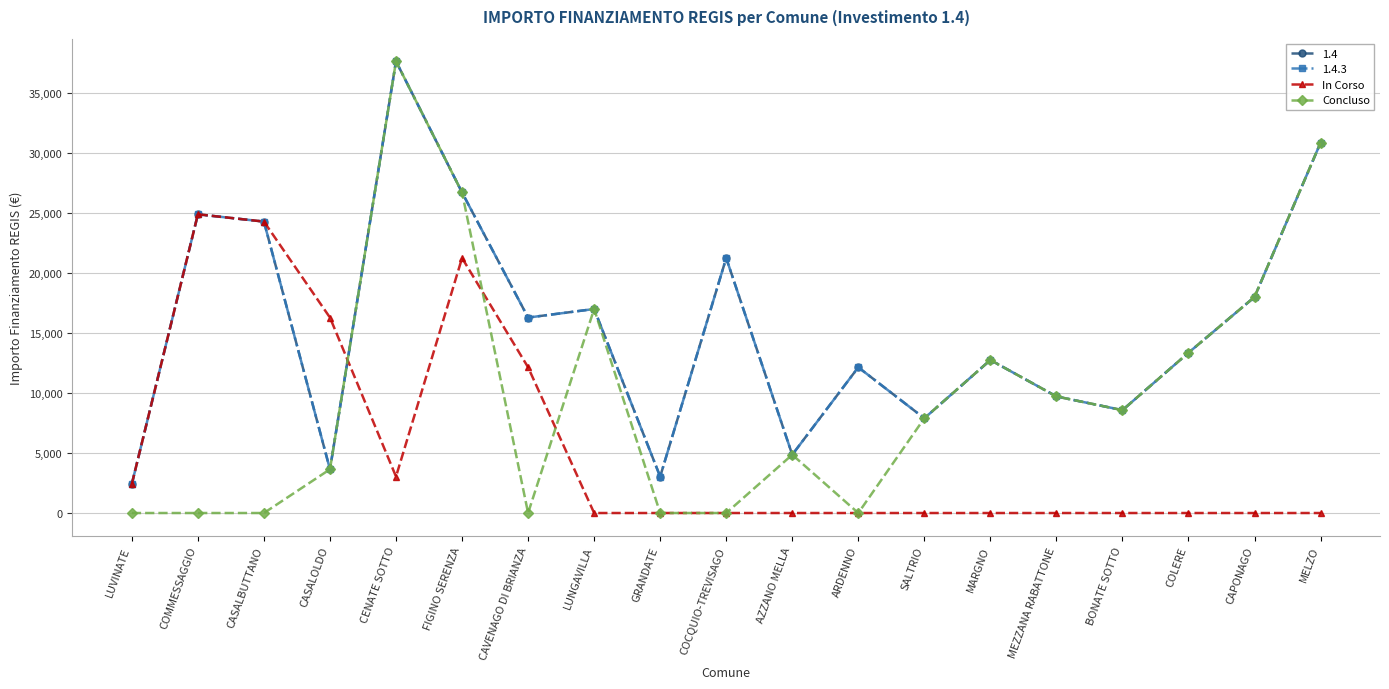

Does the chart have visible grid lines?

Yes